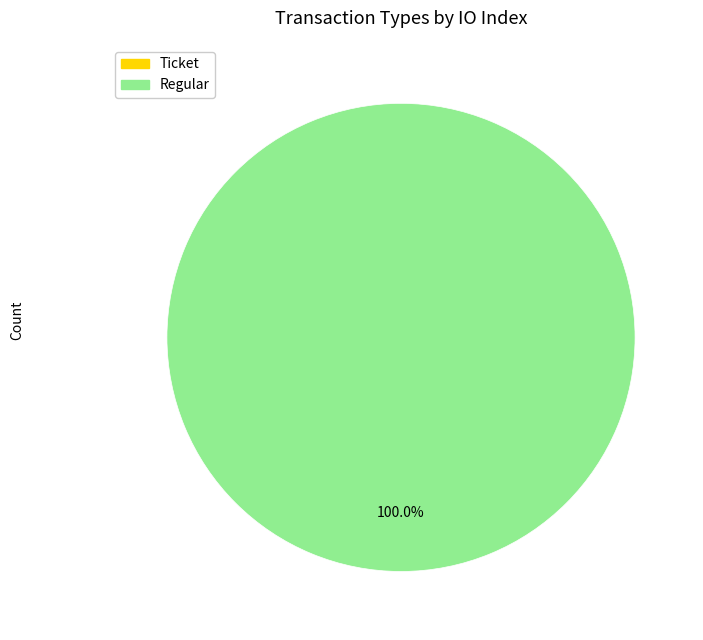

Is there any slice that represents more than half of the pie?

Yes